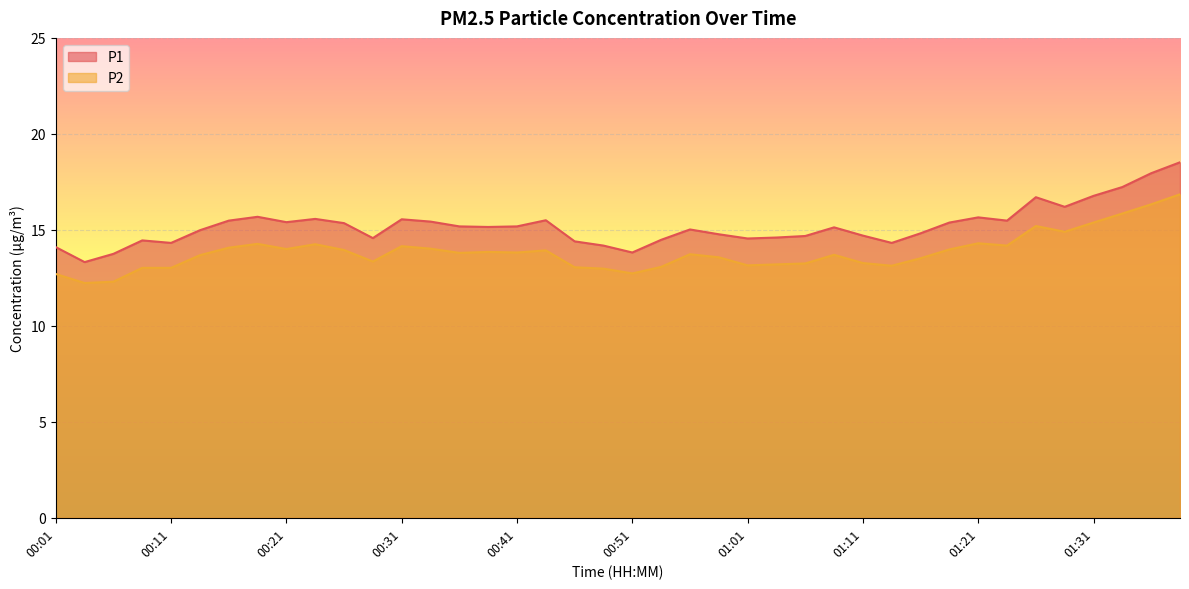

Reading left to right, what are all the values shown in this chart?

P1: 00:01=14.1	00:04=13.3	00:06=13.8	00:09=14.4	00:11=14.3	00:14=15.0	00:16=15.5	00:19=15.7	00:21=15.4	00:24=15.6	00:26=15.3	00:29=14.6	00:31=15.6	00:33=15.4	00:36=15.2	00:38=15.2	00:41=15.2	00:43=15.5	00:46=14.4	00:48=14.2	00:51=13.8	00:53=14.5	00:56=15.0	00:58=14.8	01:01=14.6	01:03=14.6	01:06=14.7	01:08=15.1	01:11=14.7	01:13=14.3	01:16=14.8	01:18=15.4	01:21=15.7	01:23=15.5	01:26=16.7	01:28=16.2	01:31=16.8	01:33=17.2	01:36=17.9	01:38=18.5
P2: 00:01=12.7	00:04=12.2	00:06=12.3	00:09=13.0	00:11=13.0	00:14=13.7	00:16=14.1	00:19=14.3	00:21=14.0	00:24=14.2	00:26=13.9	00:29=13.3	00:31=14.2	00:33=14.0	00:36=13.8	00:38=13.8	00:41=13.8	00:43=13.9	00:46=13.1	00:48=13.0	00:51=12.7	00:53=13.1	00:56=13.7	00:58=13.6	01:01=13.2	01:03=13.2	01:06=13.2	01:08=13.7	01:11=13.3	01:13=13.1	01:16=13.5	01:18=14.0	01:21=14.3	01:23=14.2	01:26=15.2	01:28=14.9	01:31=15.4	01:33=15.8	01:36=16.3	01:38=16.9